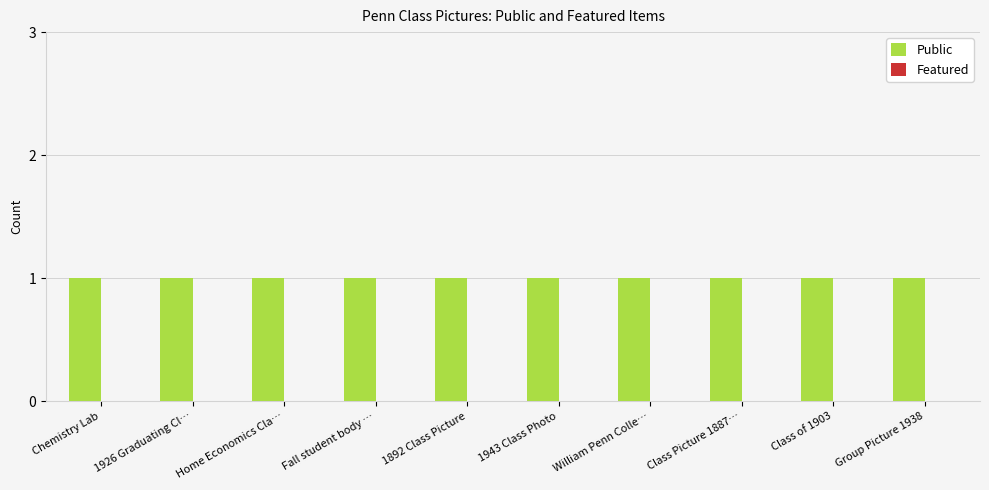

Reading right to left, what are all the values shown in this chart?

Public: Group Picture 1938=1	Class of 1903=1	Class Picture 1887…=1	William Penn Colle…=1	1943 Class Photo=1	1892 Class Picture=1	Fall student body …=1	Home Economics Cla…=1	1926 Graduating Cl…=1	Chemistry Lab=1
Featured: Group Picture 1938=0	Class of 1903=0	Class Picture 1887…=0	William Penn Colle…=0	1943 Class Photo=0	1892 Class Picture=0	Fall student body …=0	Home Economics Cla…=0	1926 Graduating Cl…=0	Chemistry Lab=0